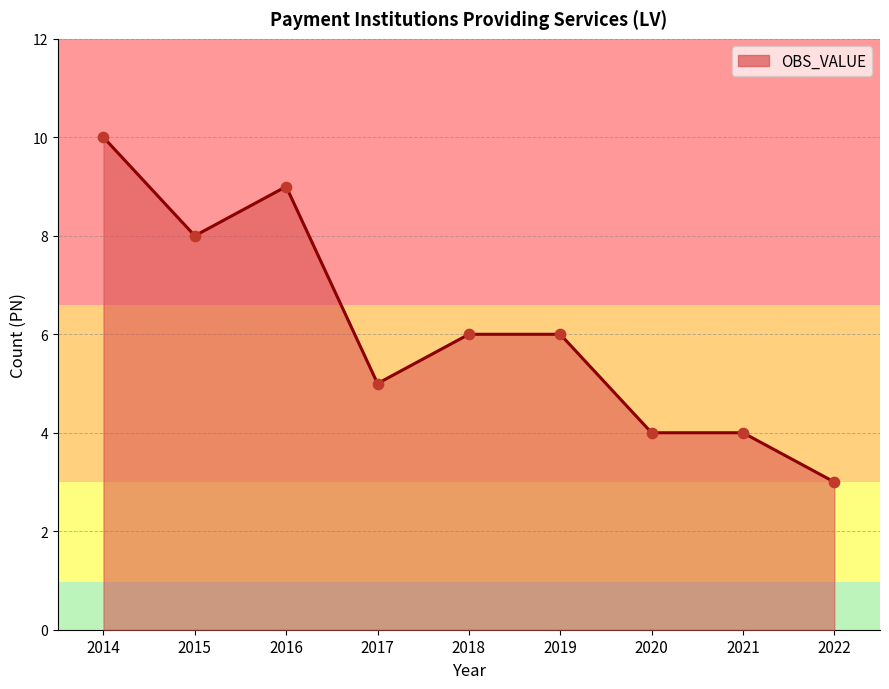

Which has a higher value, 2016 or 2022?

2016